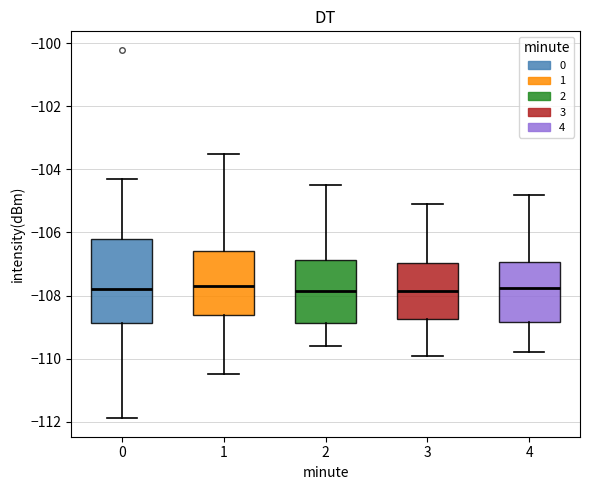

Reading left to right, read every box against the y-axis: the position of its median line, the range the box covers, and the ends of its whiskers. The values are not printed on the chart, so give them approximately, as read against the axis.

0: median -107.8, box -108.8 to -106.2, whiskers -111.8 to -104.4
1: median -107.6, box -108.6 to -106.6, whiskers -110.4 to -103.6
2: median -107.8, box -108.8 to -106.8, whiskers -109.6 to -104.4
3: median -107.8, box -108.8 to -107.0, whiskers -109.8 to -105.0
4: median -107.8, box -108.8 to -107.0, whiskers -109.8 to -104.8